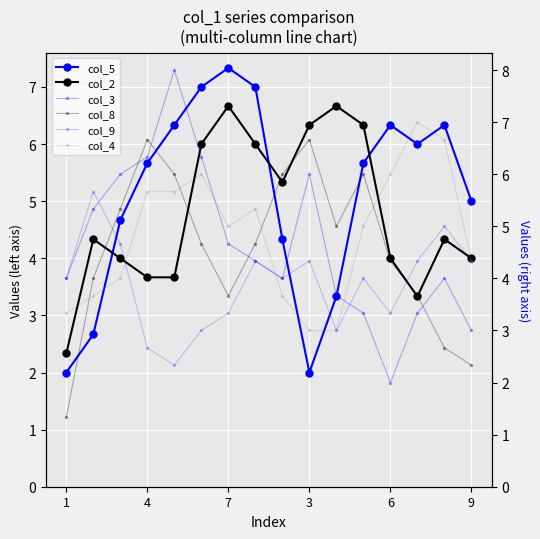

At how many categories does at least one series exceed 7?

2